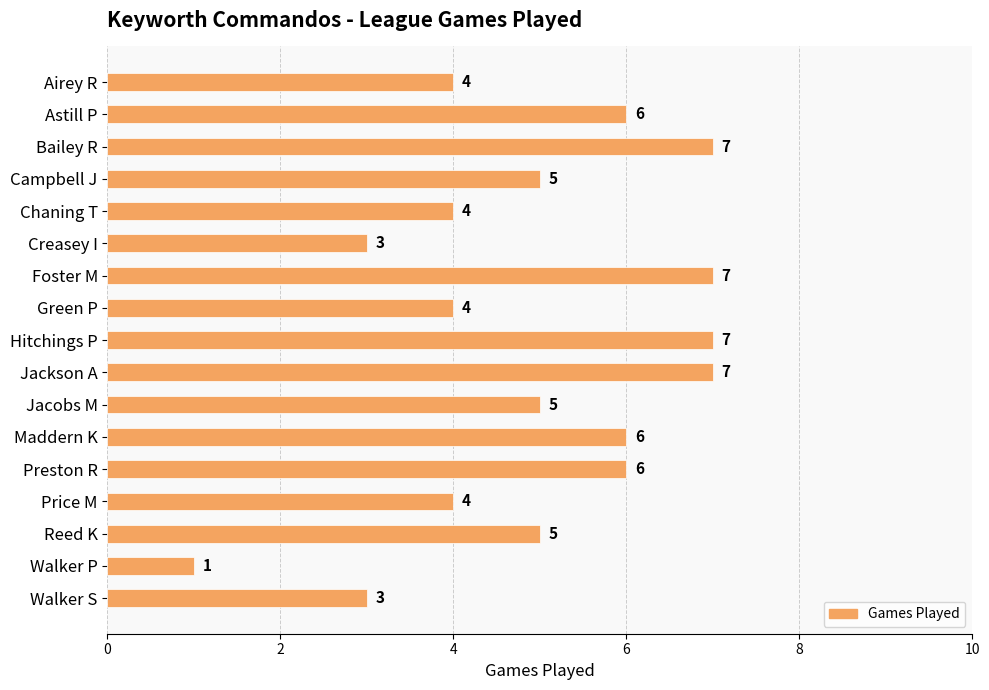

Which label corresponds to the smallest value in the chart?

Walker P